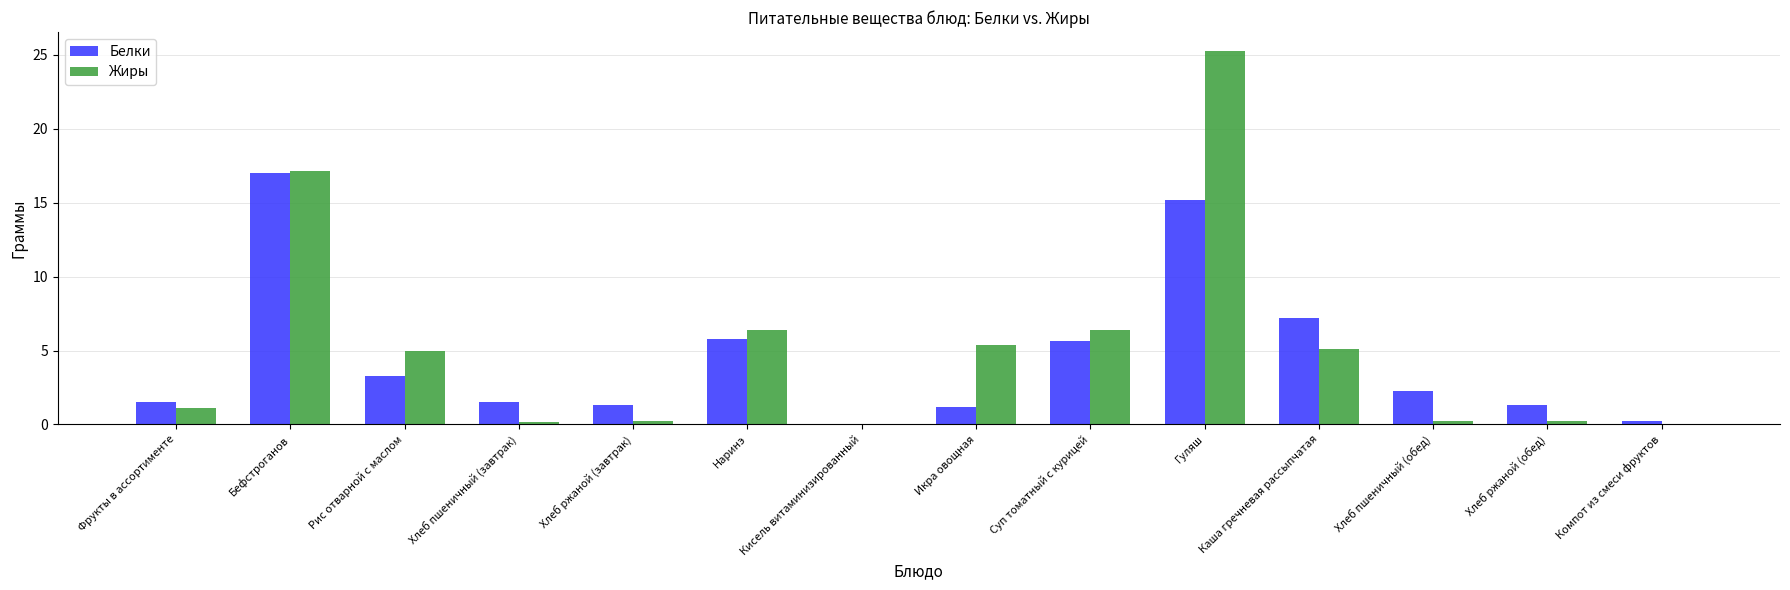

The Жиры series shows 16.1 at Компот из смеси фруктов. True or false?

False